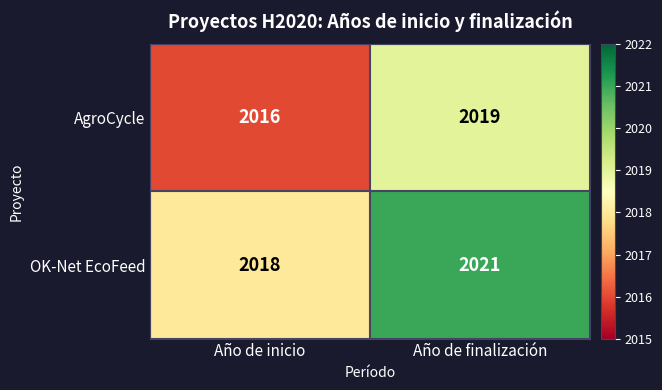

Which category has the lowest value across all series?

Año de inicio